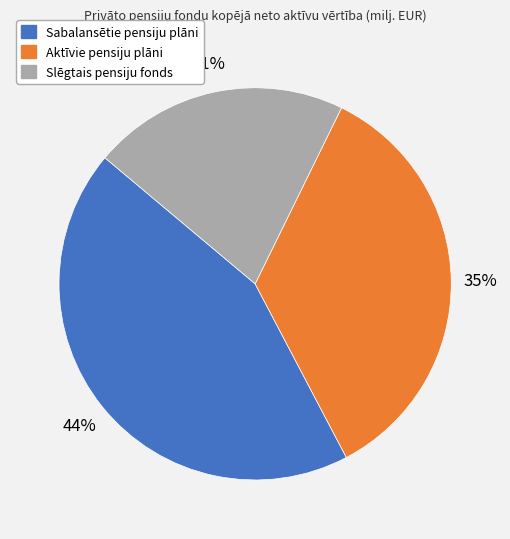

Approximately how many times larger is the value at Aktīvie pensiju plāni compared to Sabalansētie pensiju plāni?

0.8